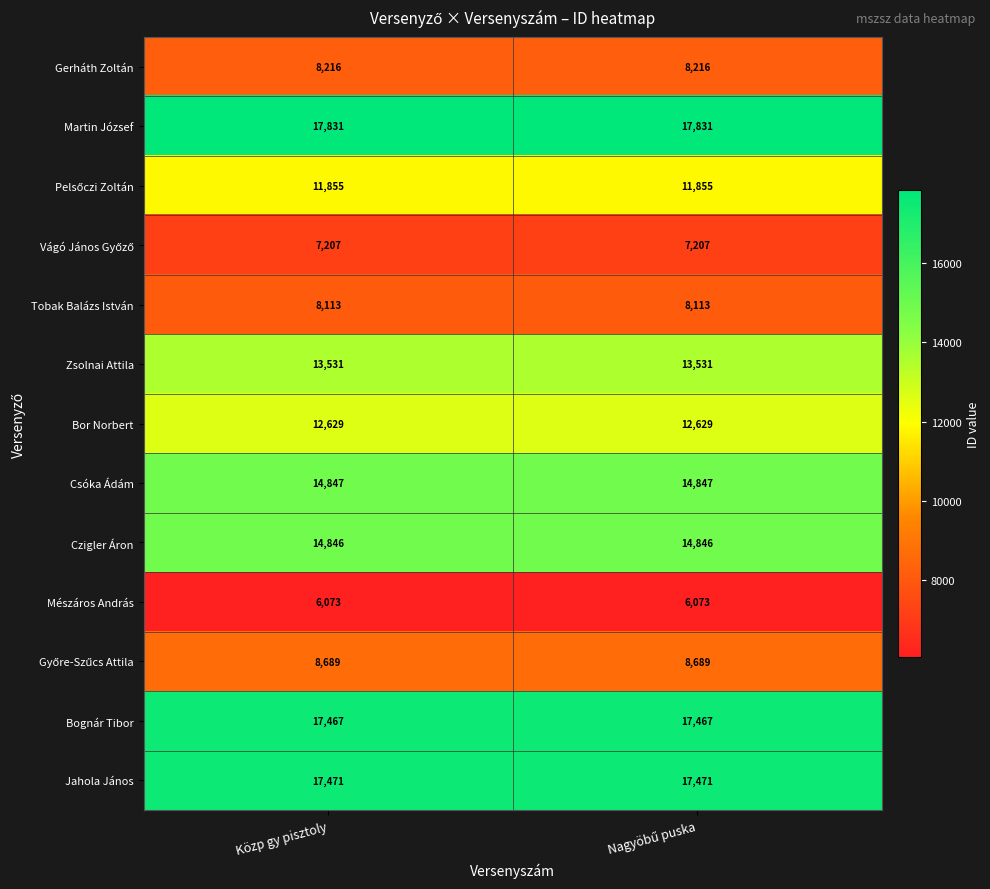

What is the average value of the Tobak Balázs István series?

8113